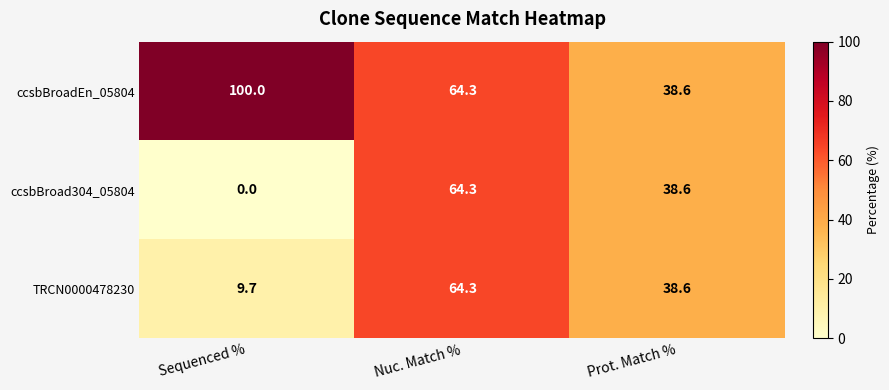

What is the maximum value shown in the chart?

100.0